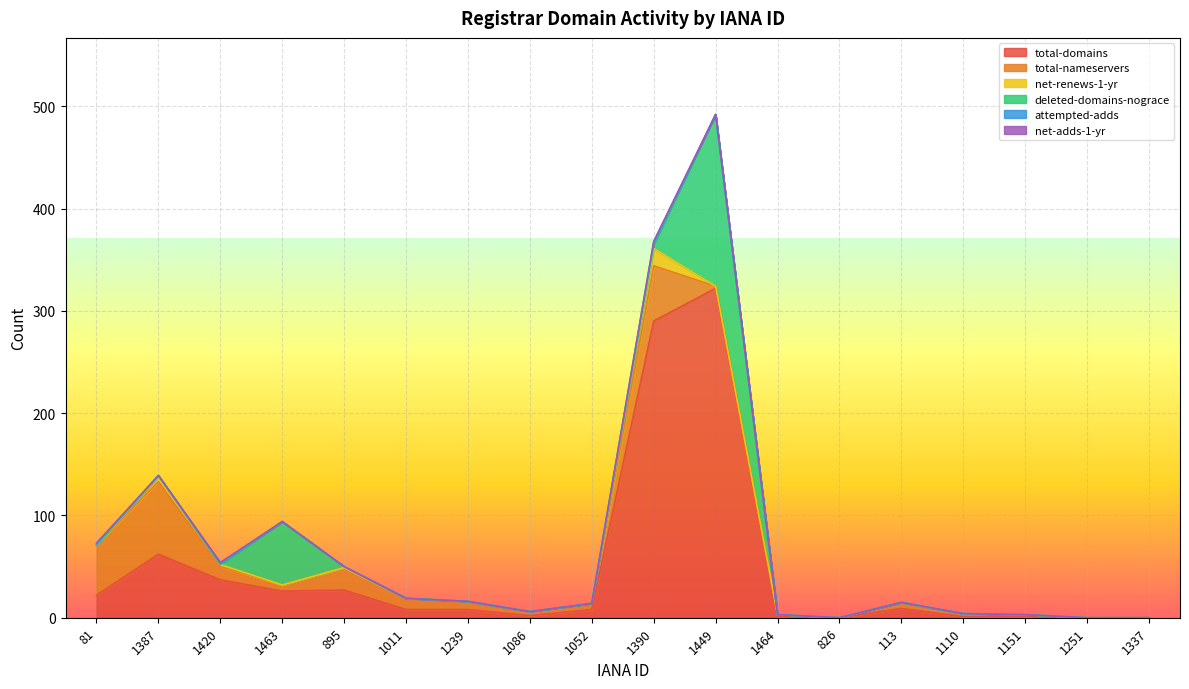

Which series has the largest range (max minus min)?

total-domains